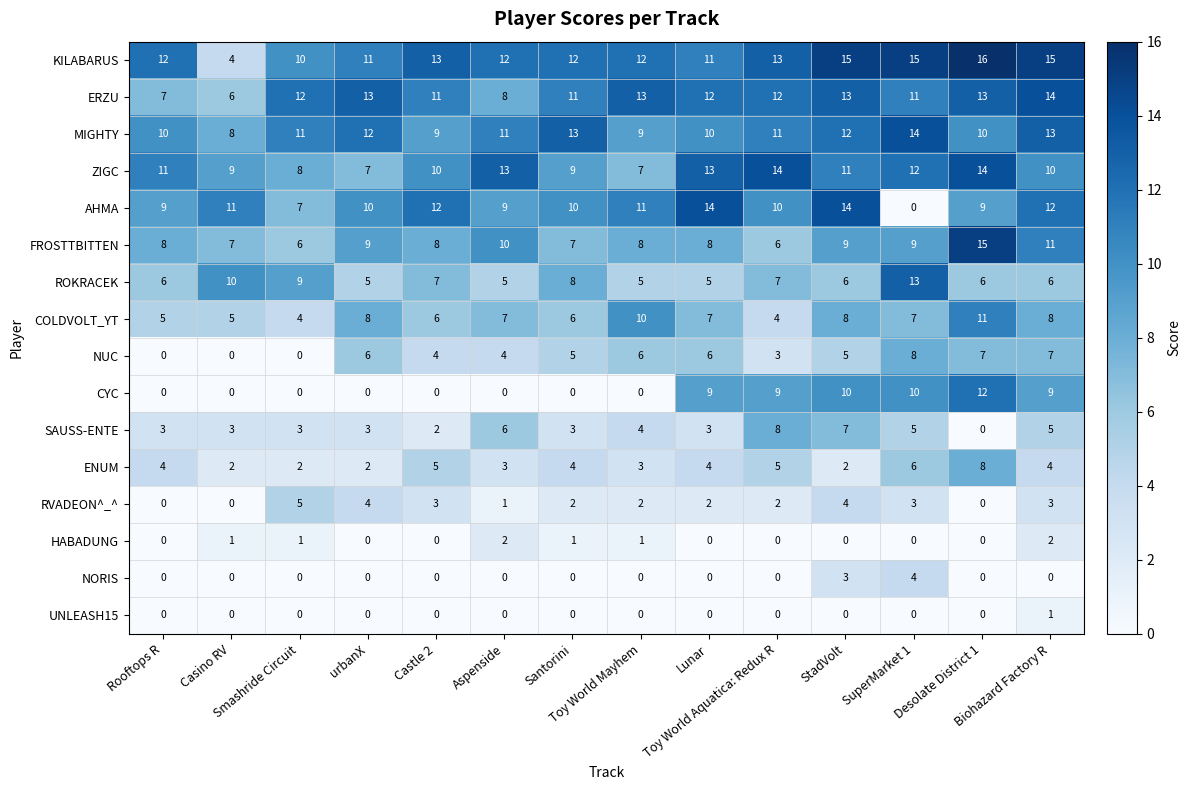

How many NUC values are between 3 and 6?

8